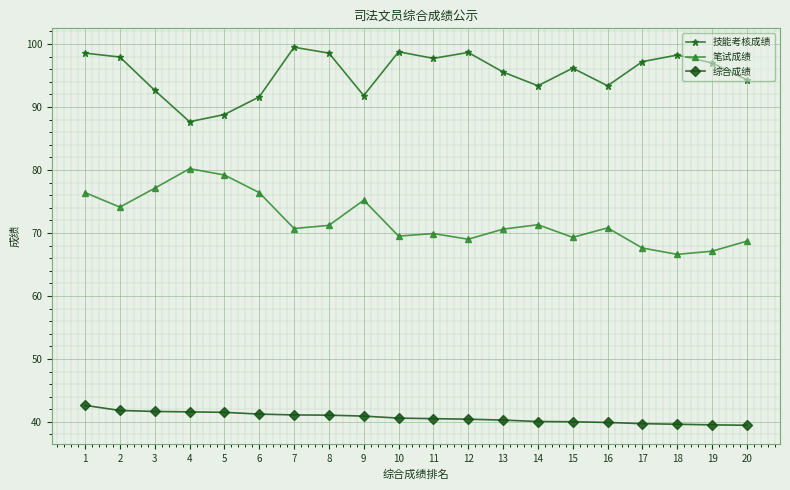

What is the difference between the highest and lowest values at 18?

58.6